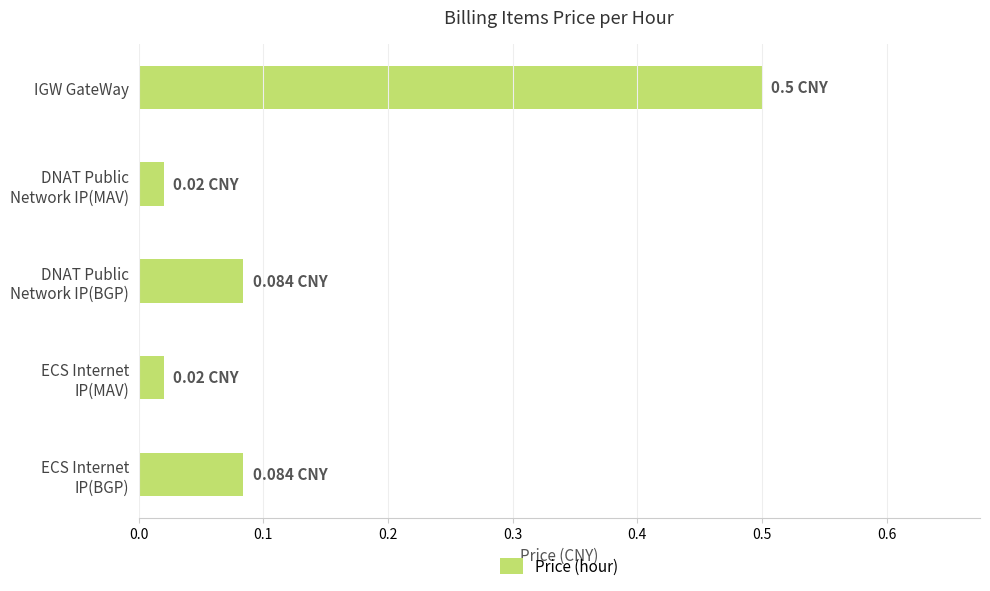

At which category does the chart reach its peak across all series?

IGW GateWay